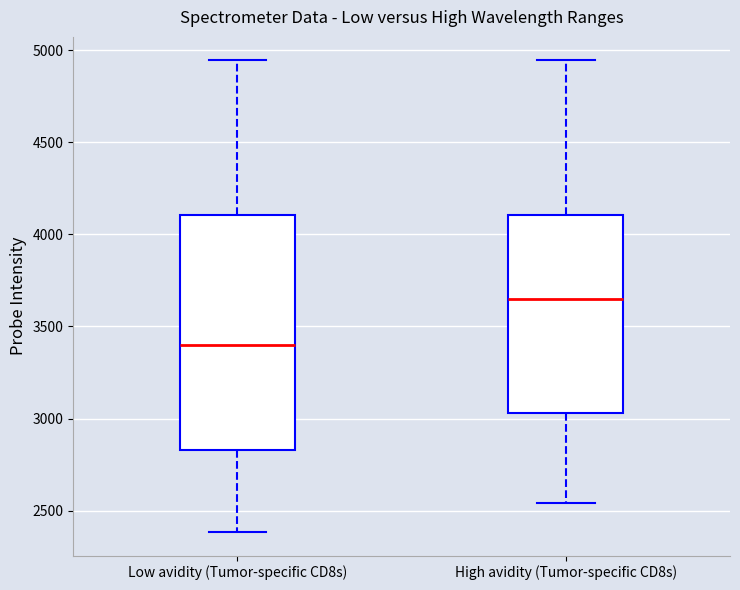

Which box has the lowest median line?

Low avidity (Tumor-specific CD8s)